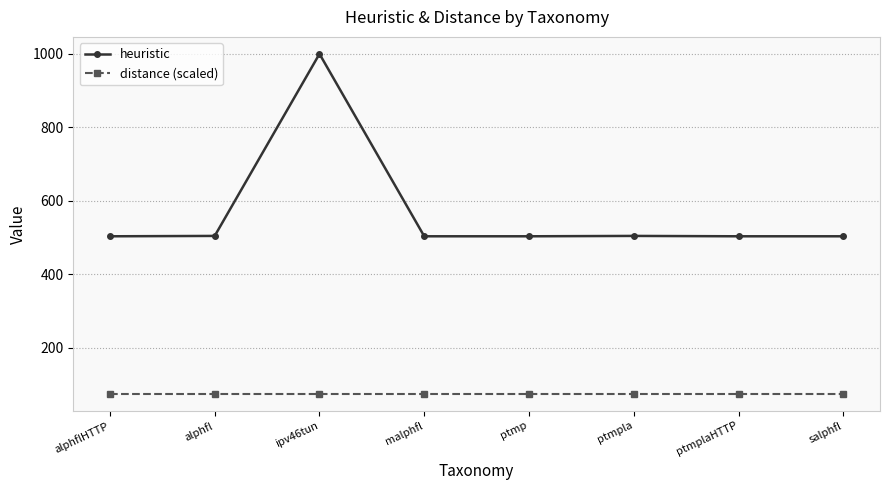

The heuristic series shows 114.7 at ptmplaHTTP. True or false?

False